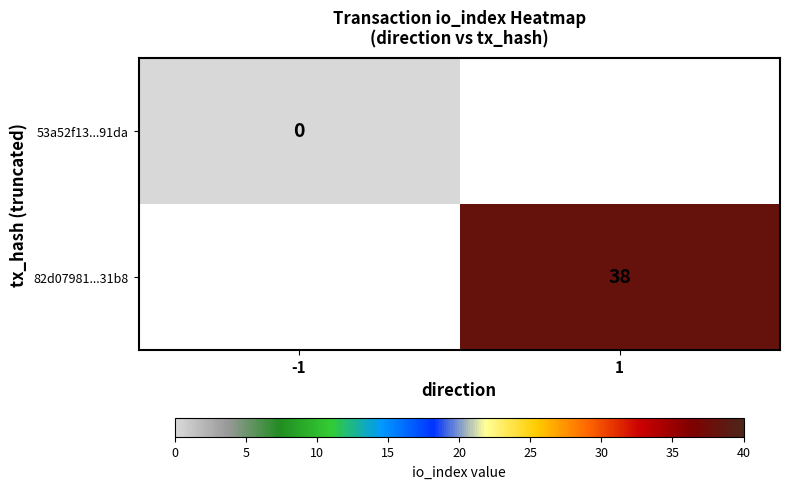

True or false: 82d07981...31b8 has a value of 23 at 1.

False